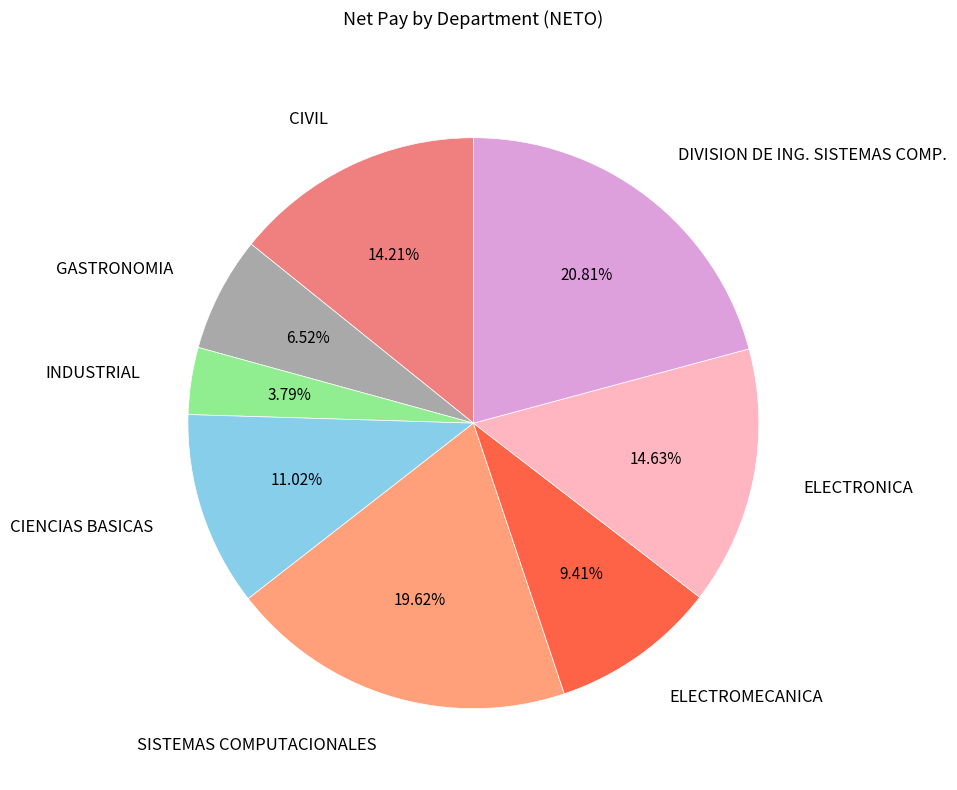

Does any single category account for the majority?

No